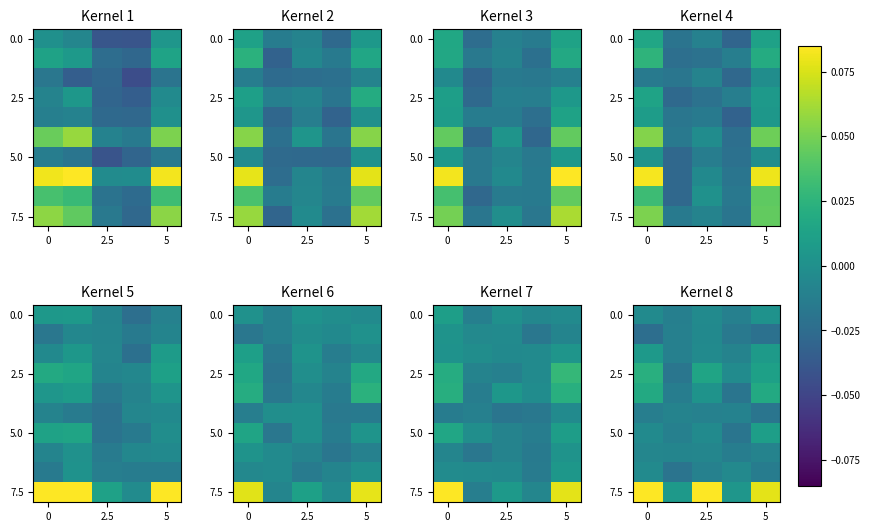

What is the difference between the highest and lowest values at 4?

0.1